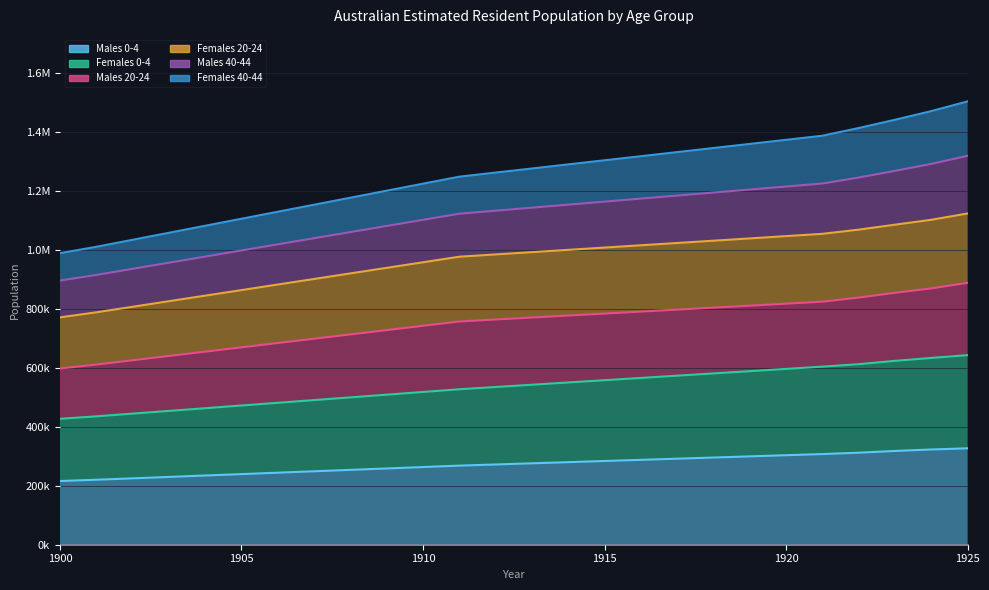

The Males 0-4 series shows 299461 at 1900. True or false?

False